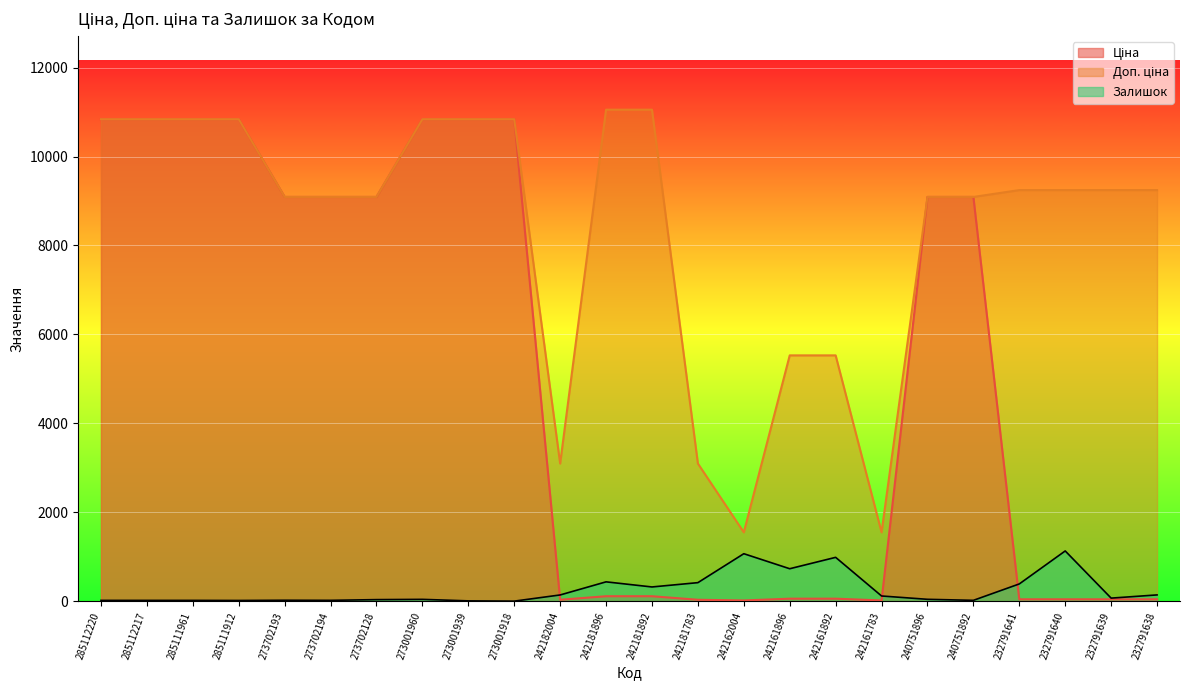

True or false: Доп. ціна and Ціна intersect in this chart.

False